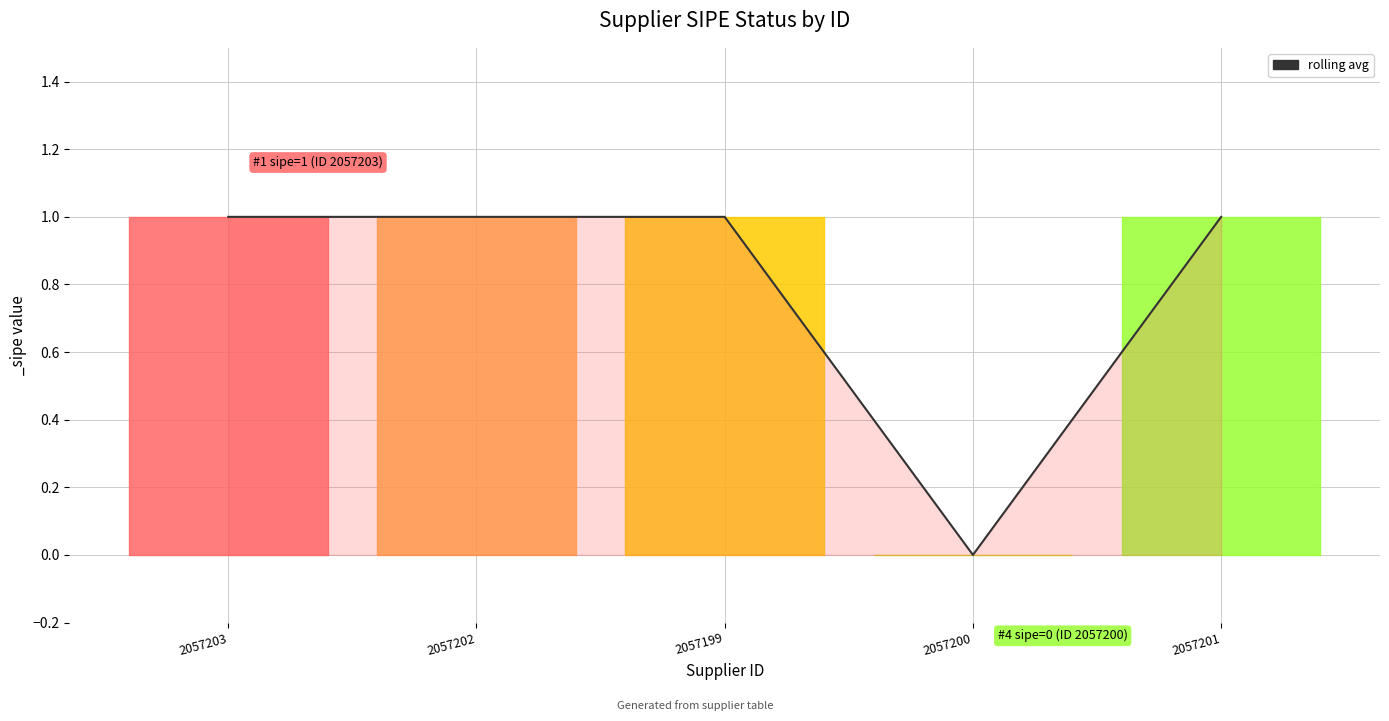

True or false: the data shows 1 at 2057201.

True